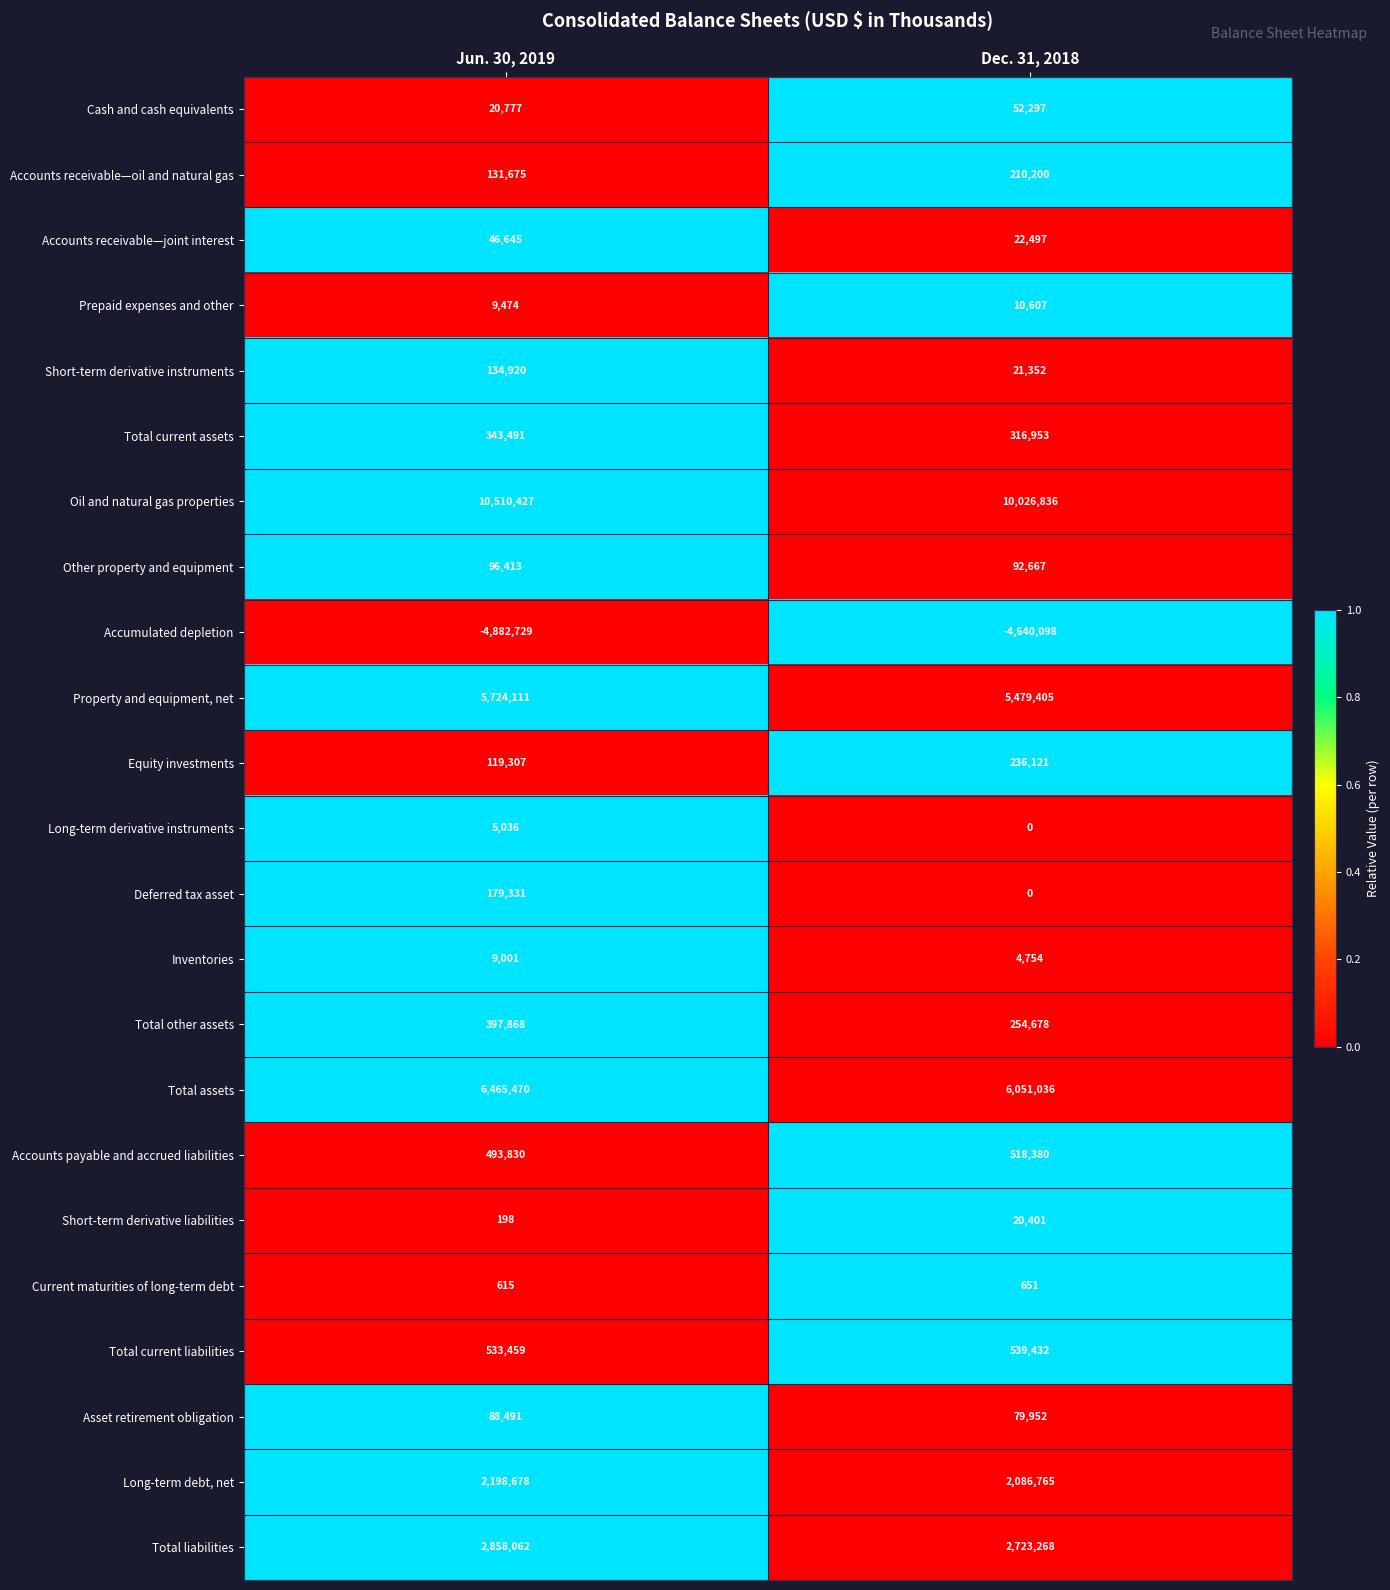

What is the greatest value displayed?

10510427